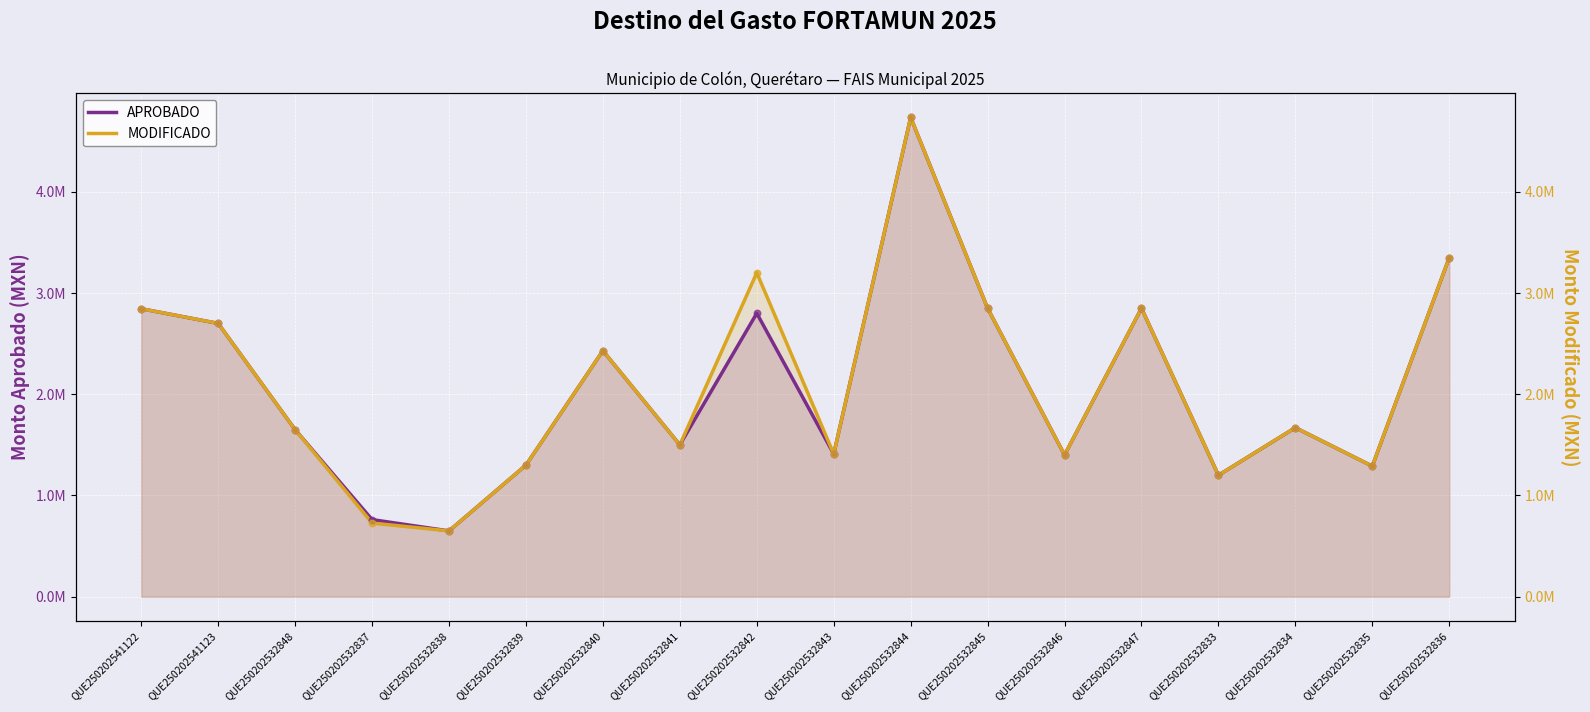

Is the value of APROBADO at QUE250202532847 greater than the value of MODIFICADO (right) at QUE250202541122?

Yes